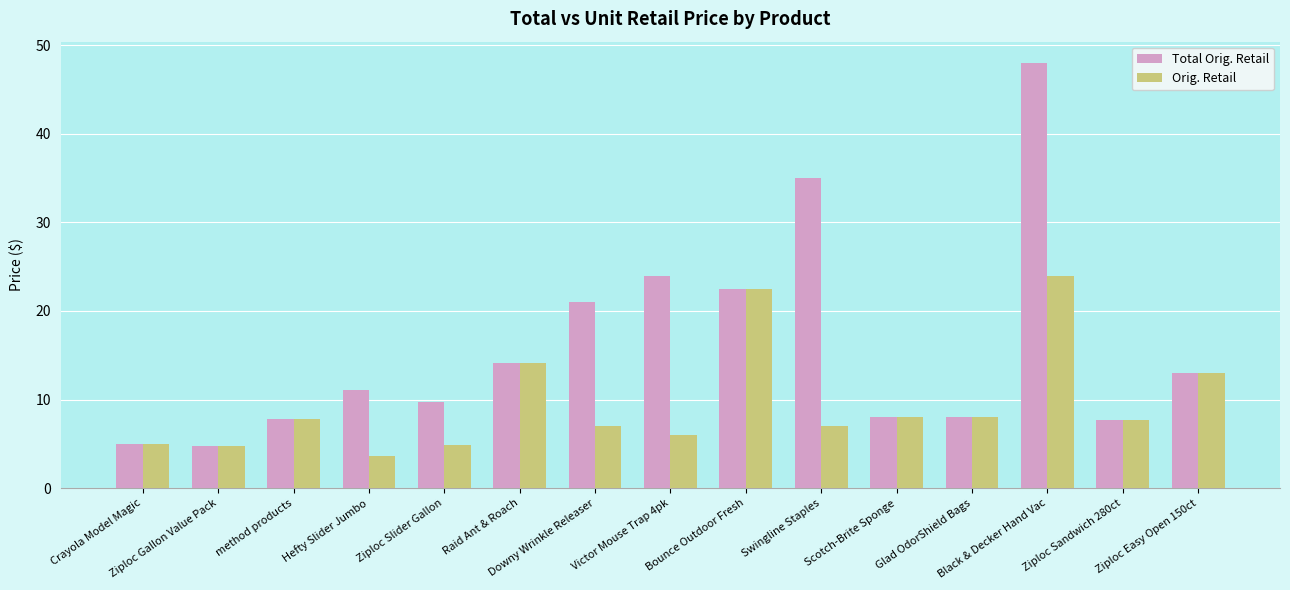

List the series in order of their peak value, lowest first.

Orig. Retail, Total Orig. Retail